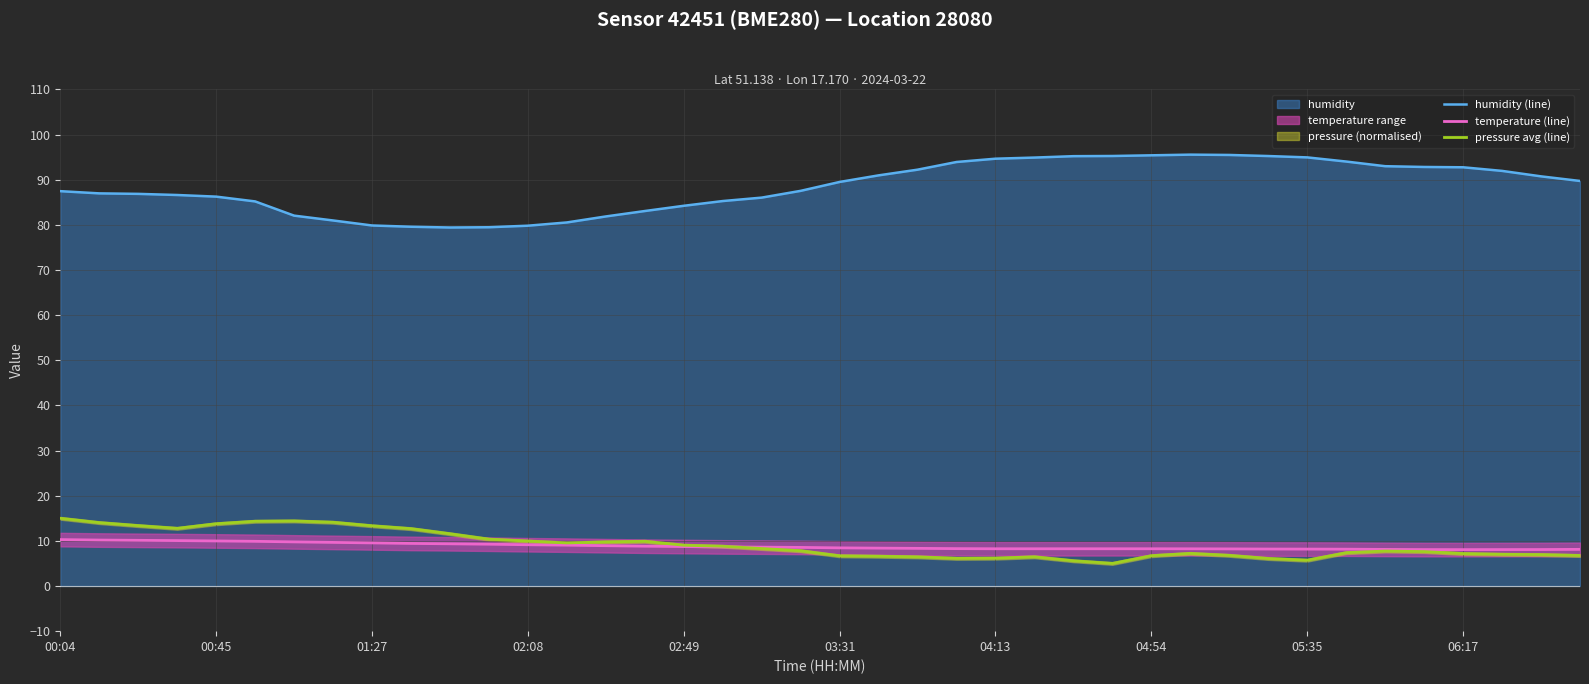

How many interior local valleys does the temperature (line) series have?

1